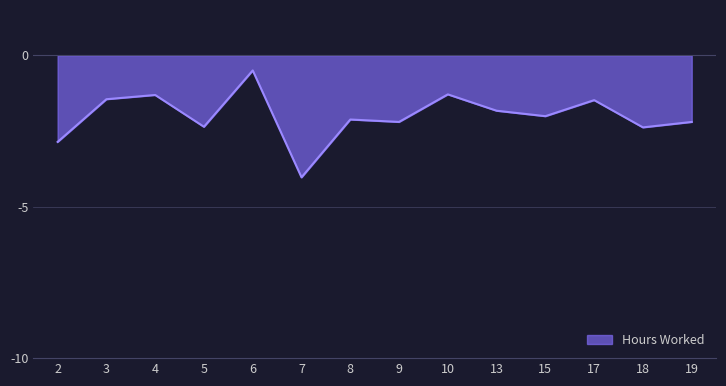

What is the difference between the values at 10 and 8?

0.8